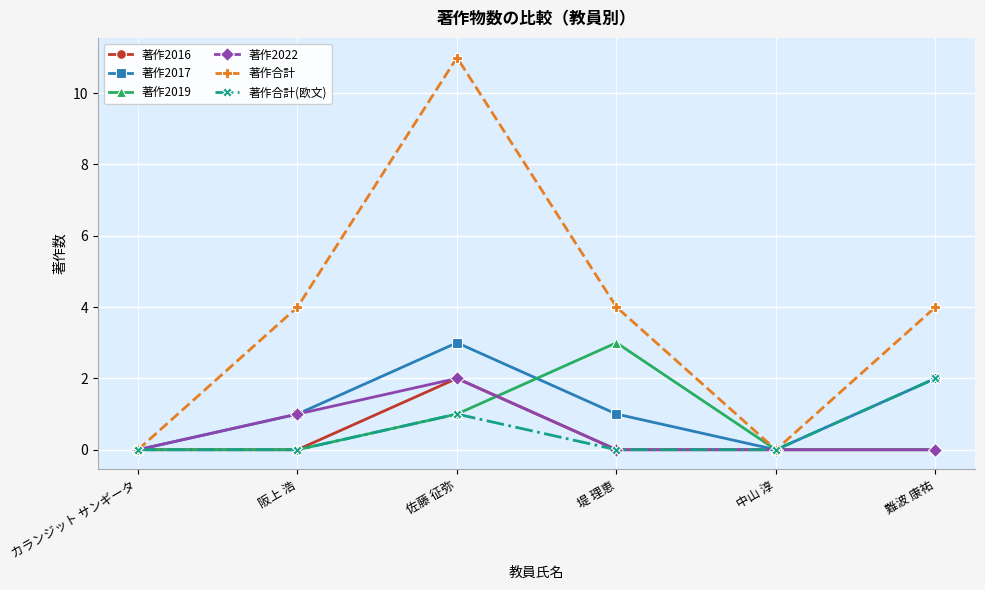

Is it true that 著作2019 equals 1 at 佐藤 征弥?

True